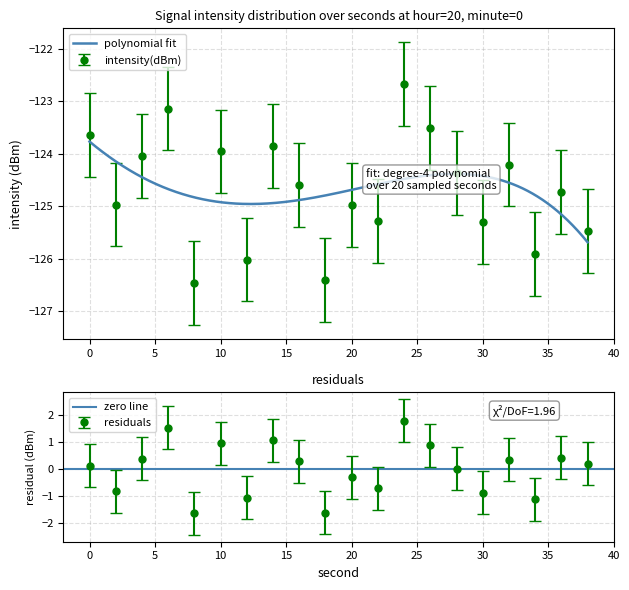

How many data points are less than -124?

14